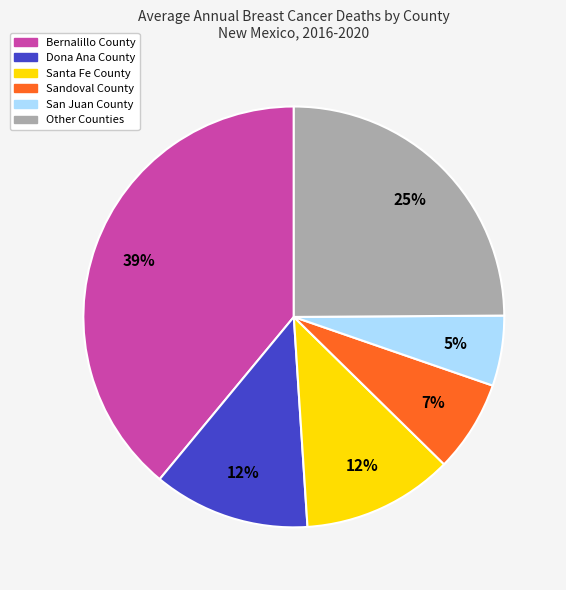

Combined, do Bernalillo County and Dona Ana County account for over 50%?

Yes